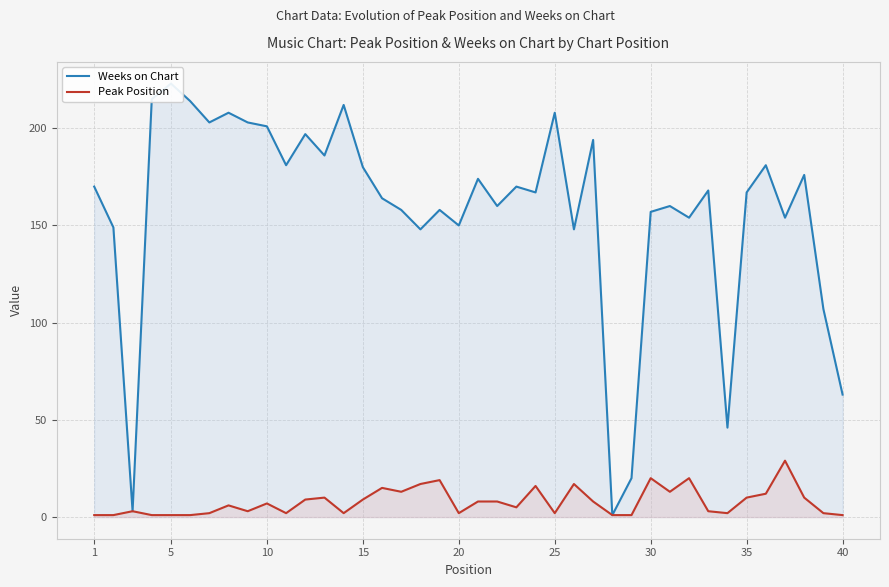

Rank the series by their average value, from lowest to highest.

Peak Position, Weeks on Chart